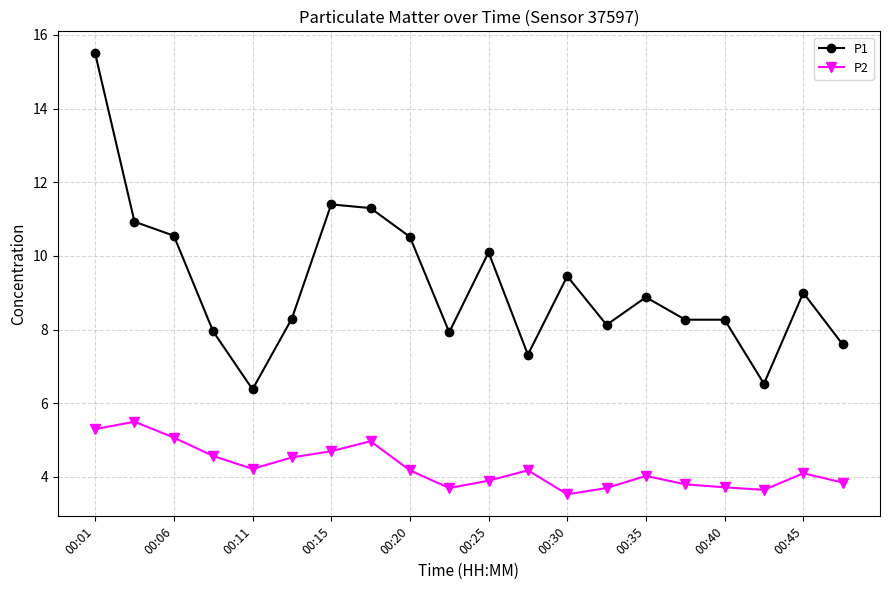

What is the difference between the maximum and minimum values in the P2 series?

2.0